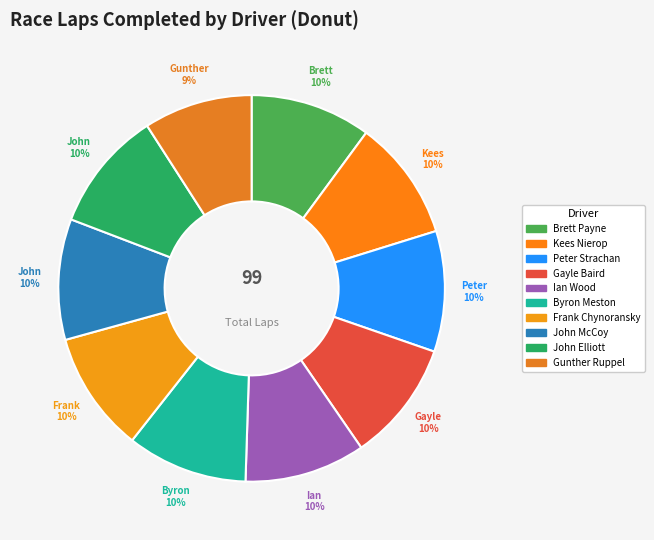

What percentage do Byron Meston and Brett Payne together represent?

20.2%